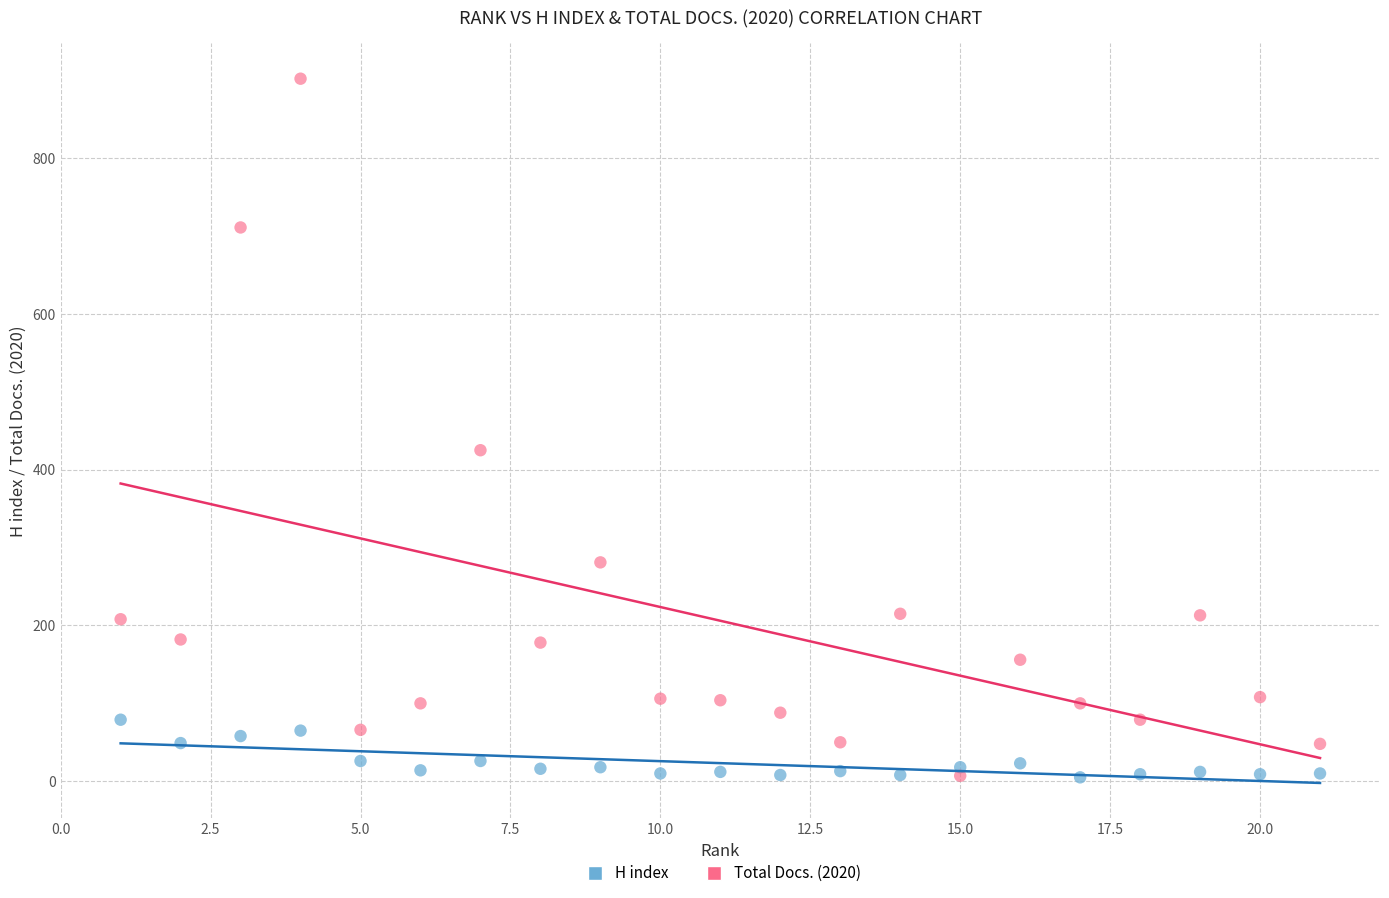

Which series contains the highest Y value?

Total Docs. (2020)